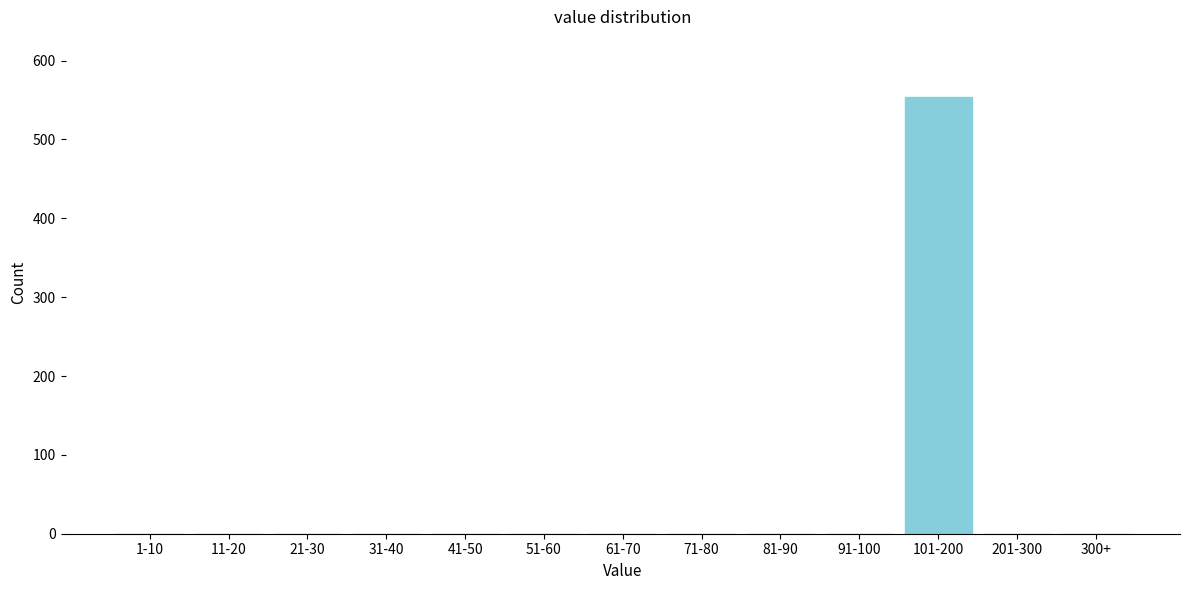

Reading left to right, extract all data points from this chart.

1-10=0	11-20=0	21-30=0	31-40=0	41-50=0	51-60=0	61-70=0	71-80=0	81-90=0	91-100=0	101-200=554	201-300=0	300+=0